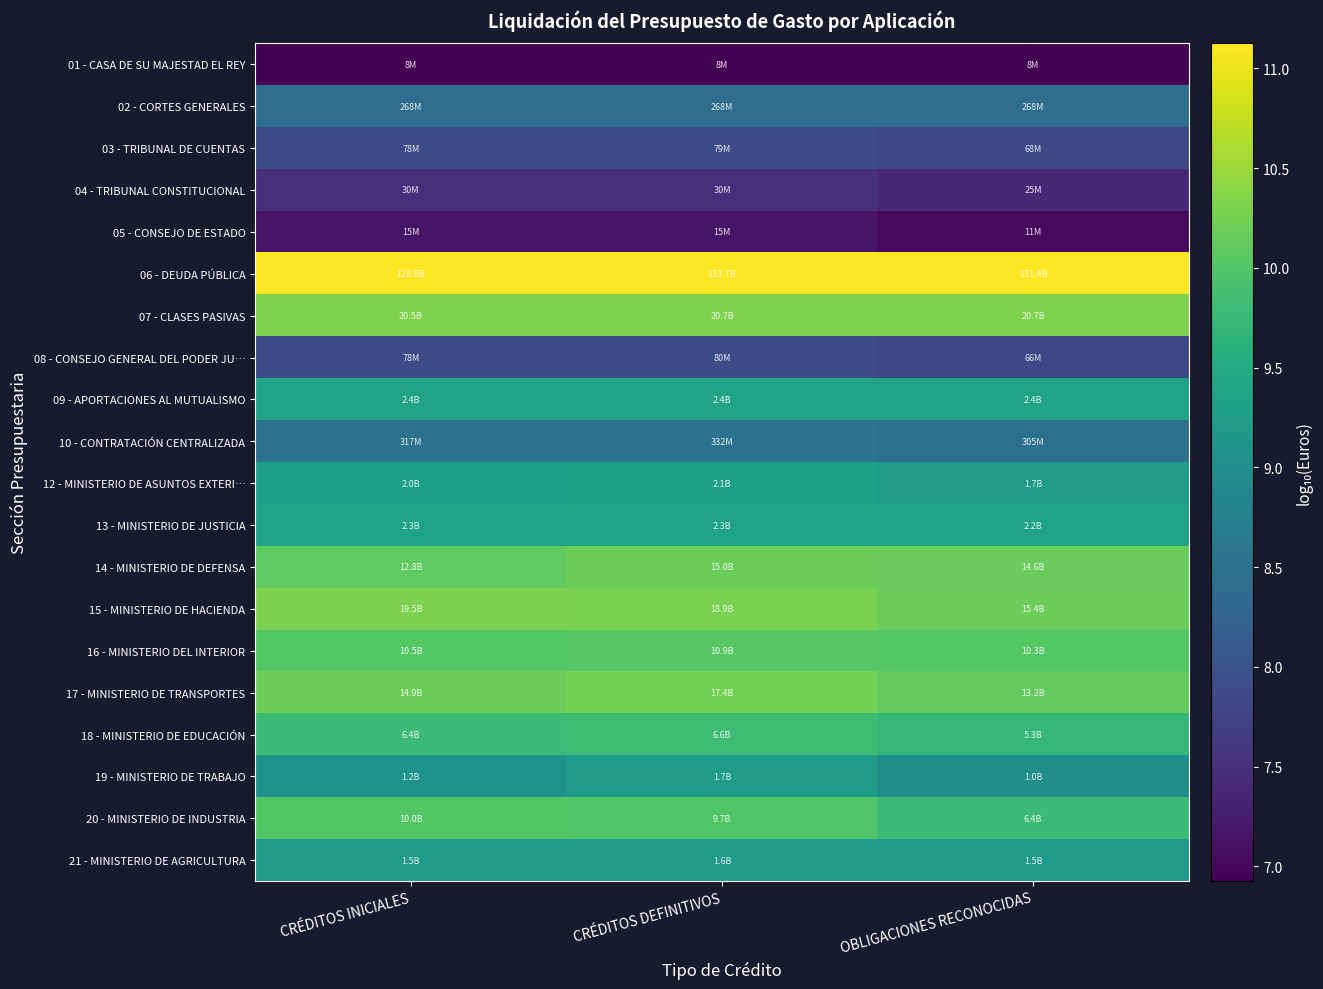

Which series has the largest total across all categories?

06 - DEUDA PÚBLICA